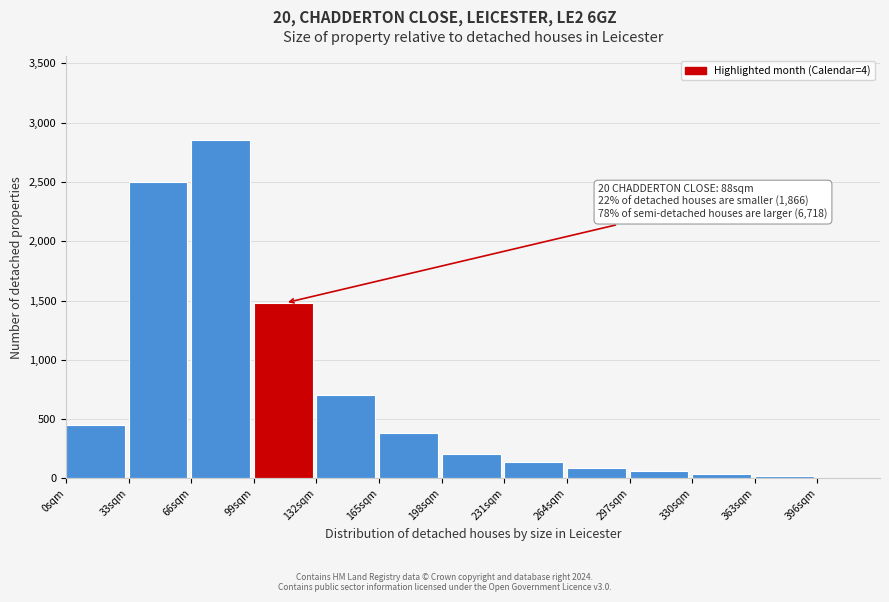

Reading left to right, what are all the values shown in this chart?

0sqm=450	33sqm=2500	66sqm=2850	99sqm=1480	132sqm=700	165sqm=380	198sqm=210	231sqm=140	264sqm=90	297sqm=60	330sqm=40	363sqm=20